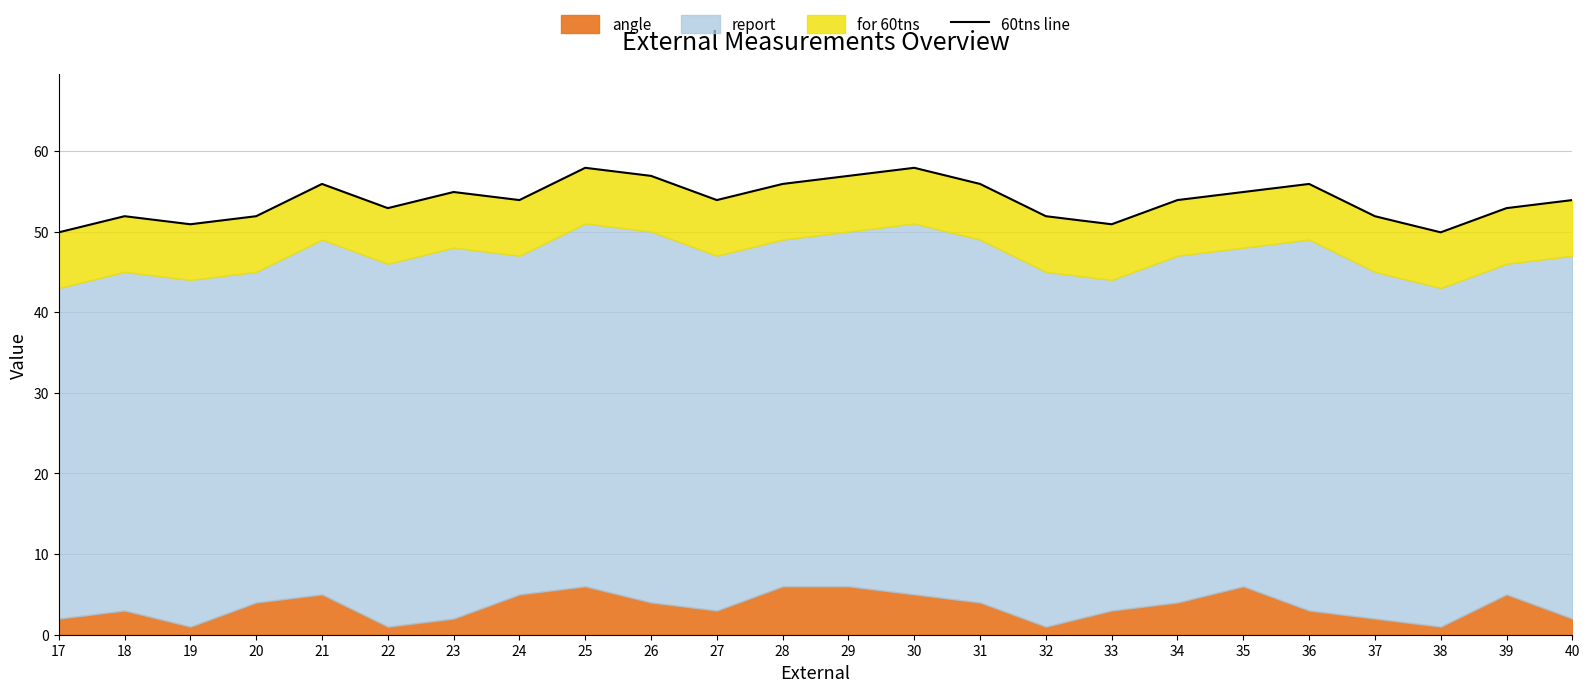

What is the greatest value displayed?

57.9